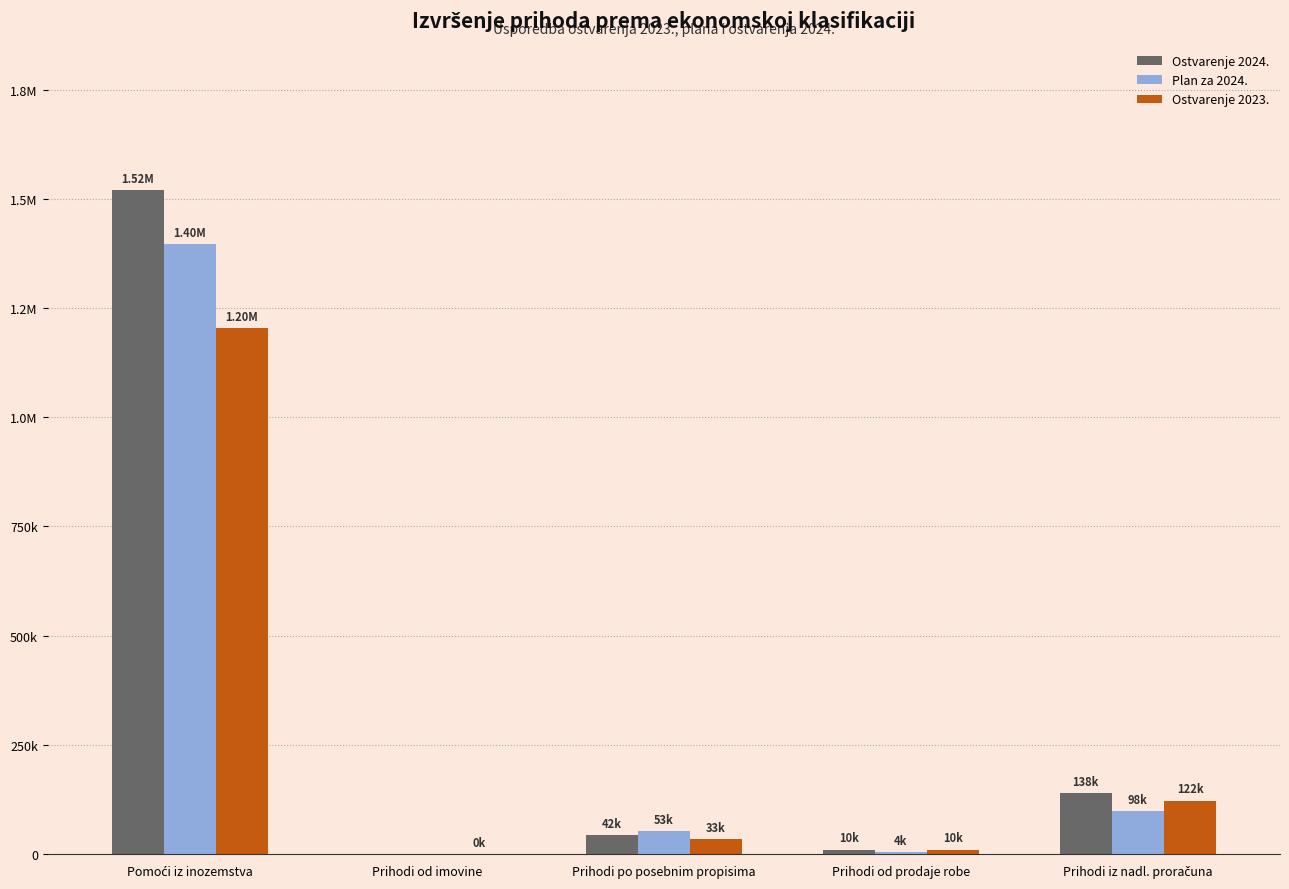

What is the spread (max minus min) of values at Prihodi iz nadl. proračuna?

40432.9